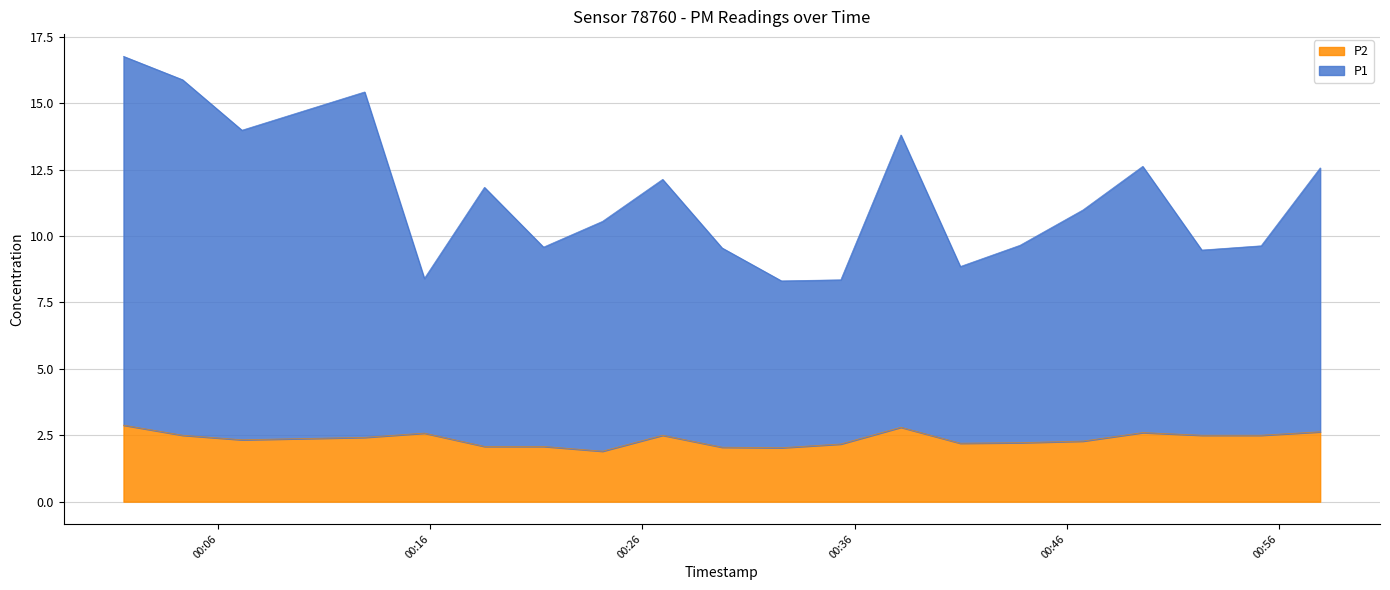

At how many categories does at least one series exceed 14?

3